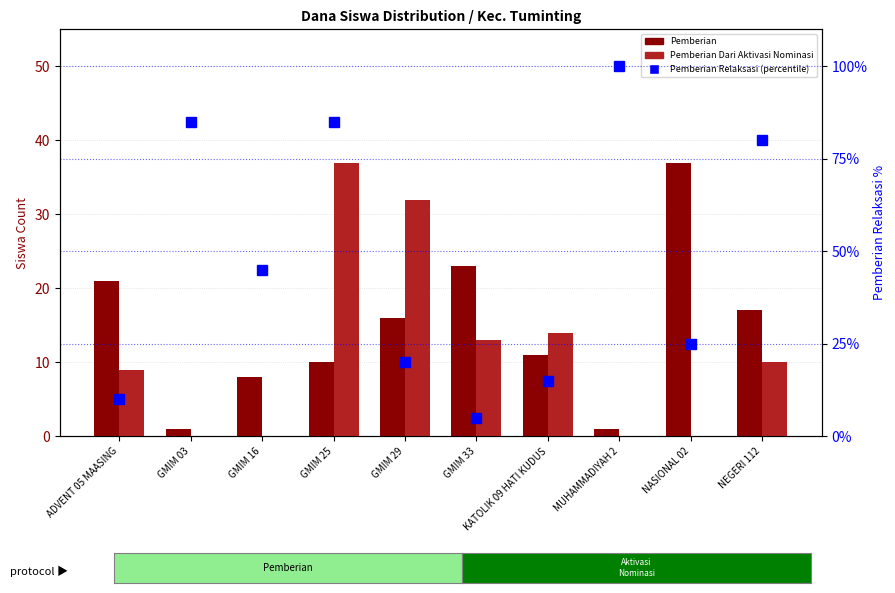

List the series in order of their peak value, lowest first.

Pemberian, Pemberian Dari Aktivasi Nominasi, Pemberian Relaksasi (percentile)